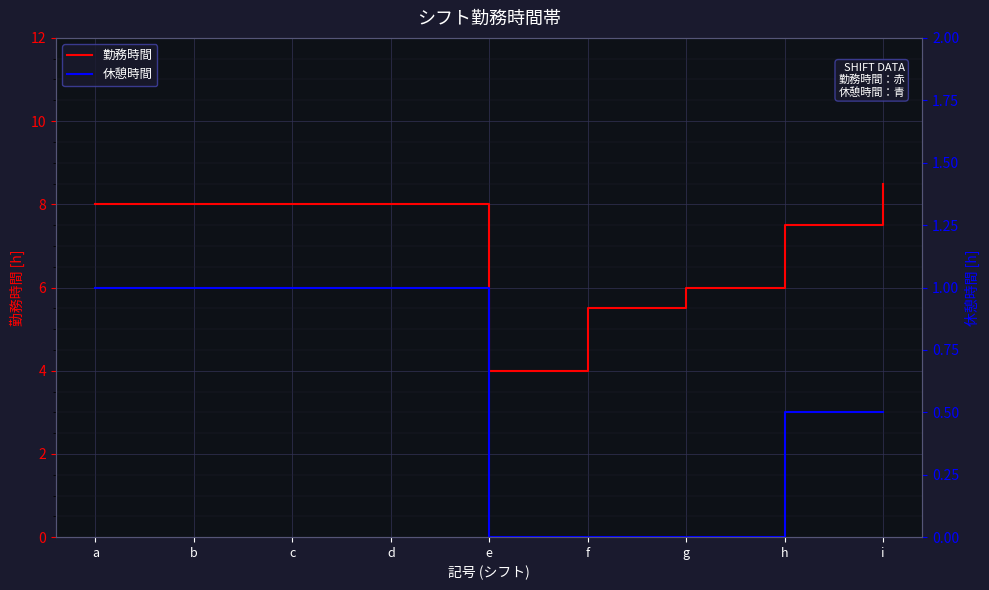

How many categories are shown in the chart?

9